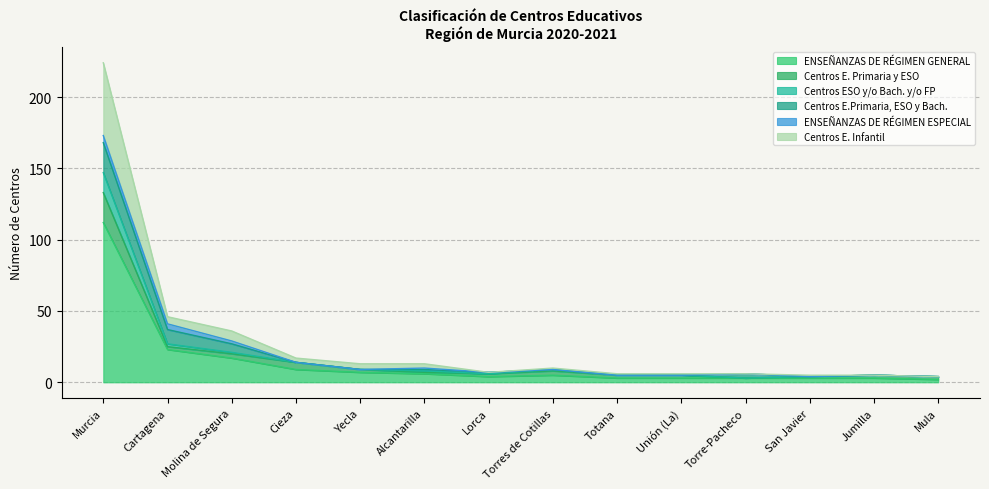

Which series has the largest range (max minus min)?

ENSEÑANZAS DE RÉGIMEN GENERAL